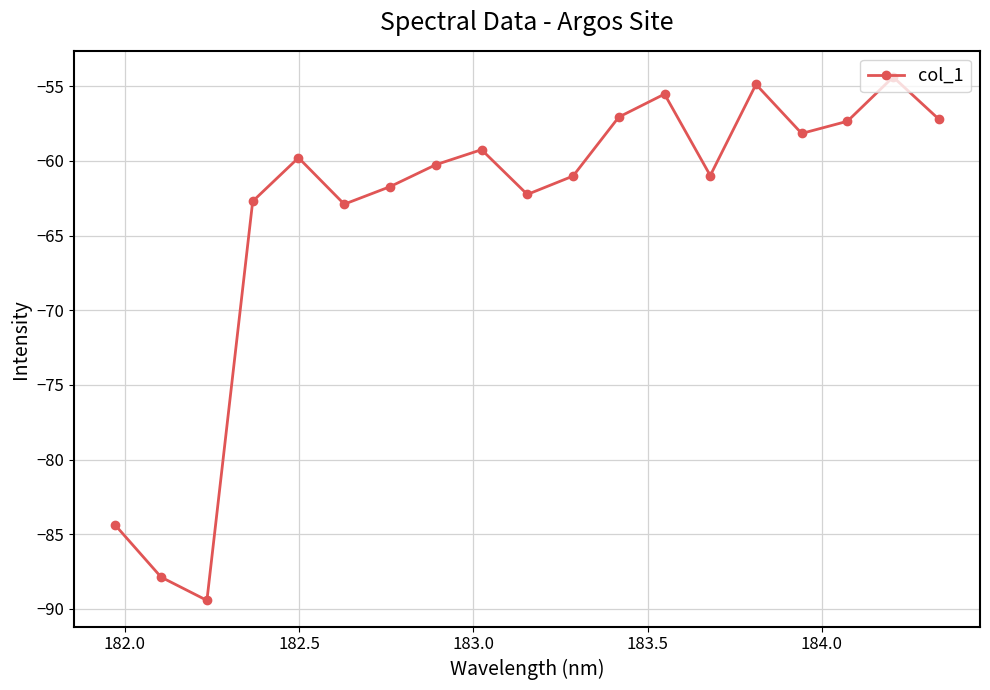

What is the average value?

-63.5